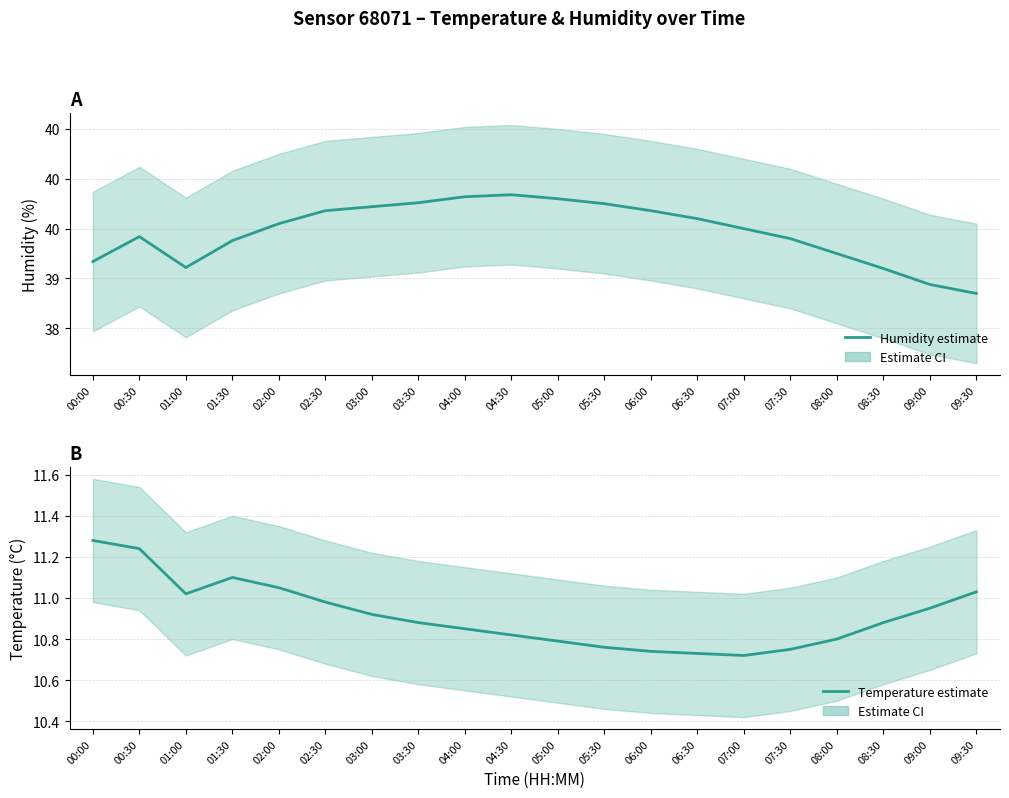

How many lines are shown in the chart?

2